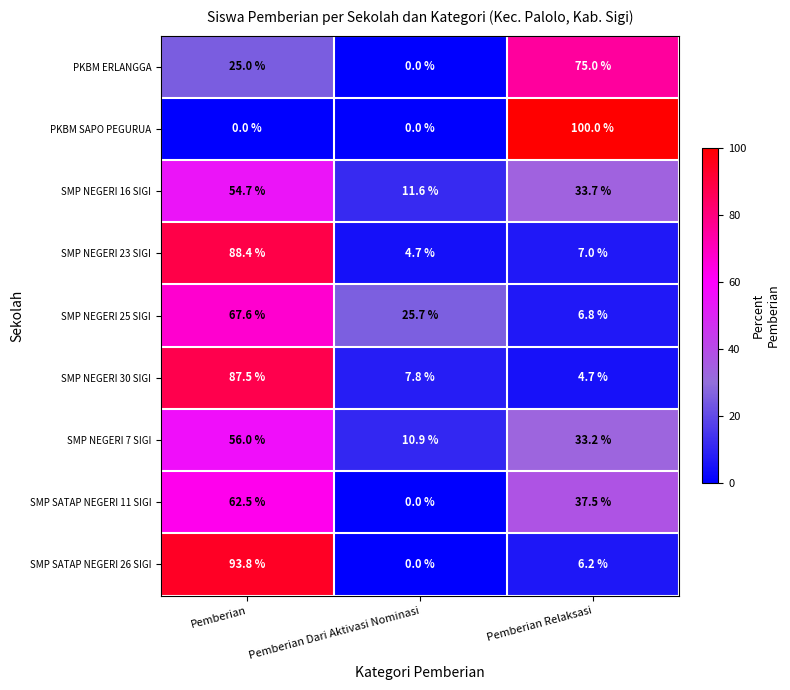

At which label is SMP NEGERI 16 SIGI closest to 33?

Pemberian Relaksasi